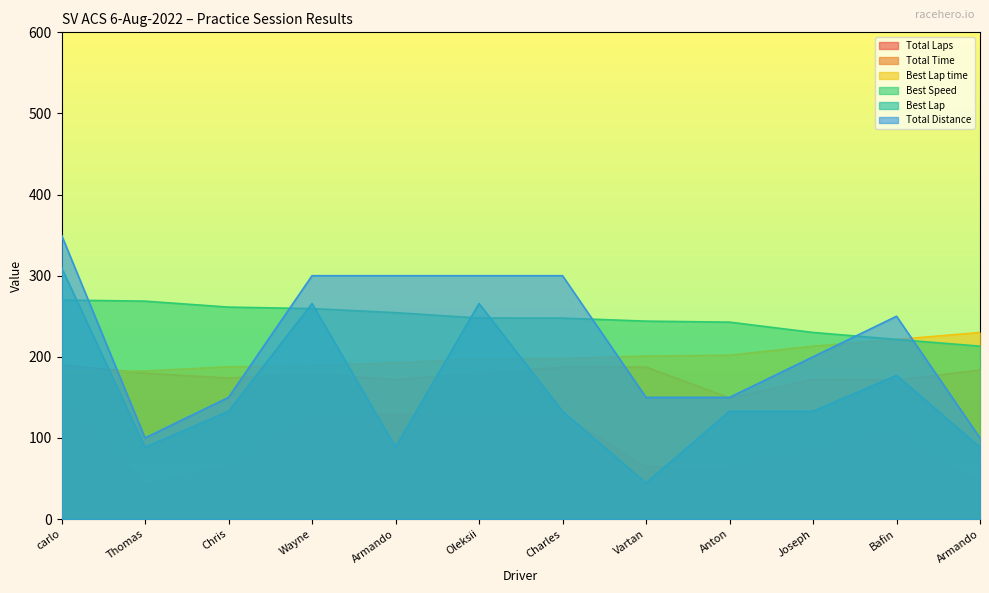

What is the smallest value displayed?

42.9